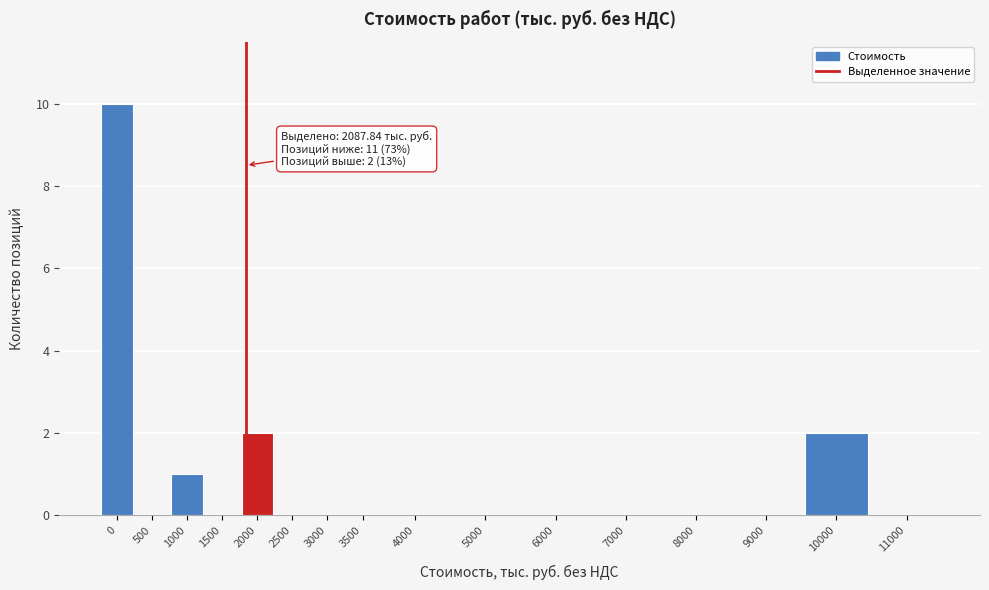

Reading left to right, transcribe all the data shown in this chart.

0=10	500=0	1000=1	1500=0	2000=2	2500=0	3000=0	3500=0	4000=0	5000=0	6000=0	7000=0	8000=0	9000=0	10000=2	11000=0